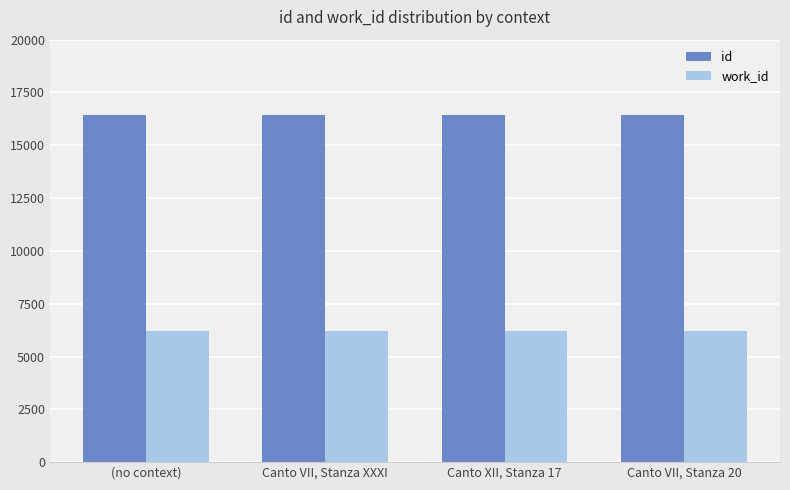

What is the spread (max minus min) of values at Canto VII, Stanza 20?

10225